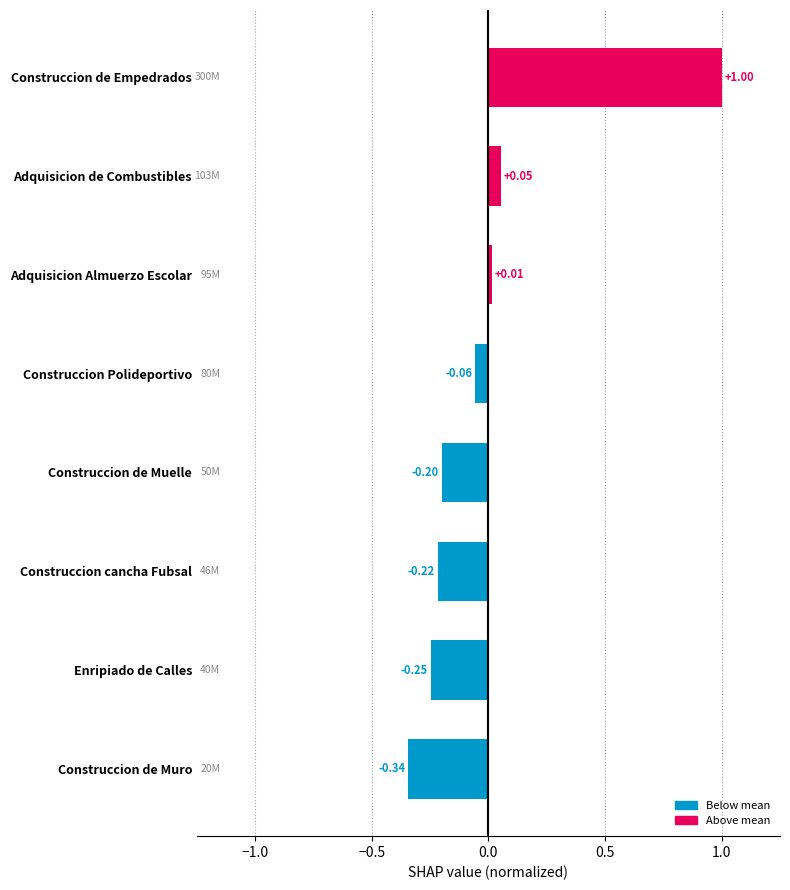

How many positive values are there?

3